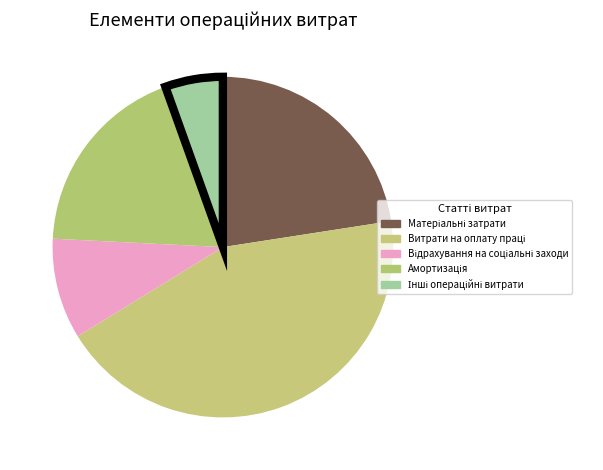

The Відрахування на соціальні заходи slice represents 19% of the pie. True or false?

False